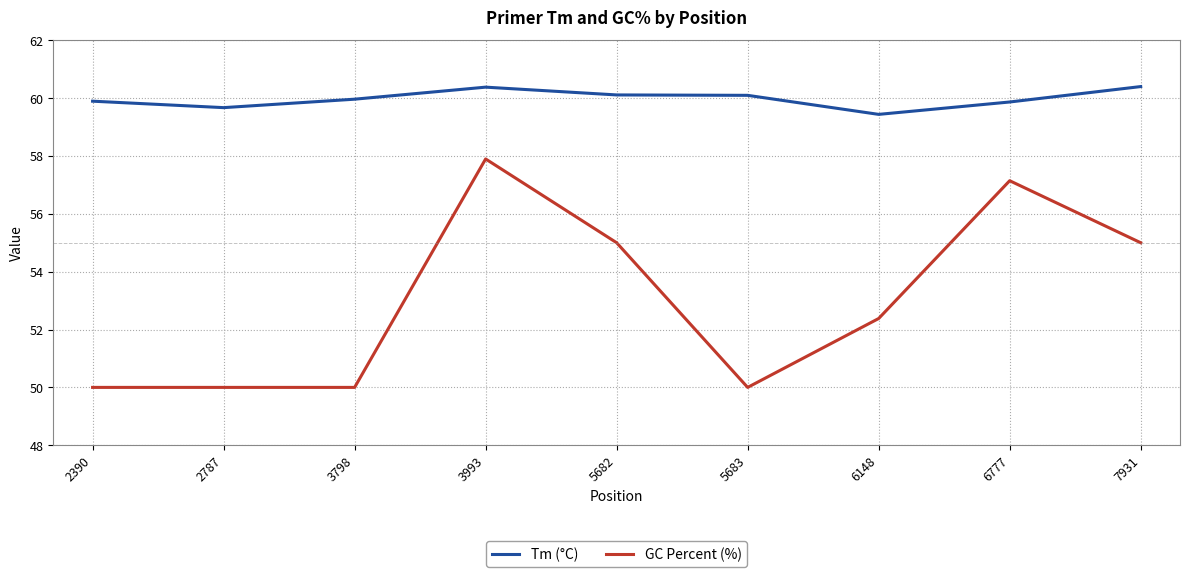

Which category has the highest value in the GC Percent (%) series?

3993